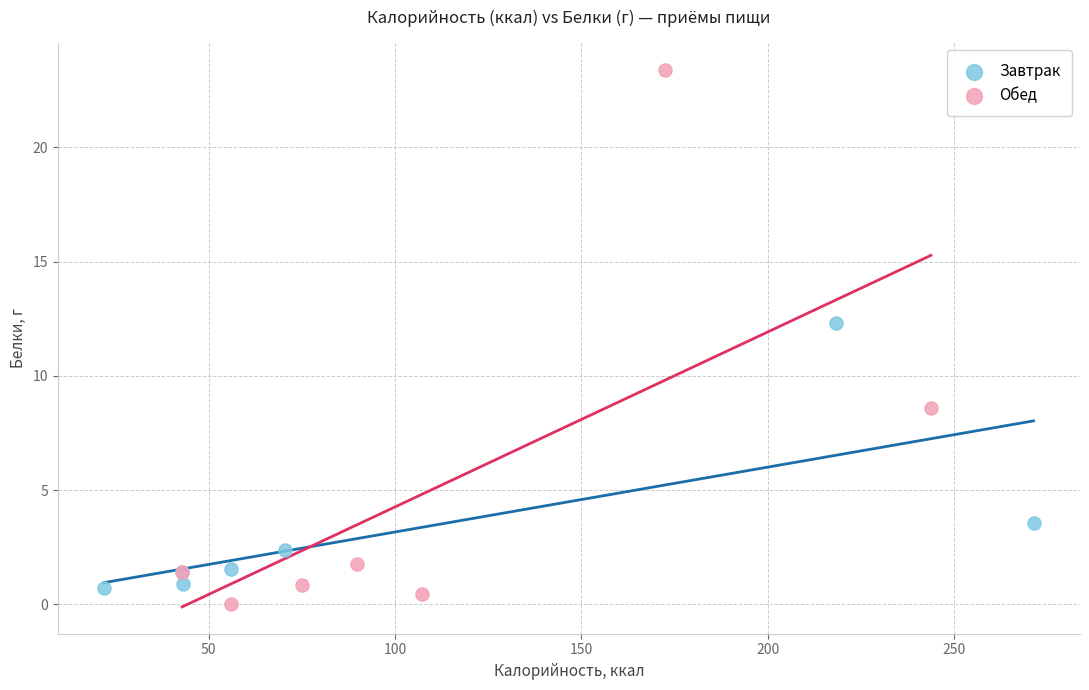

Which series contains the highest Y value?

Обед